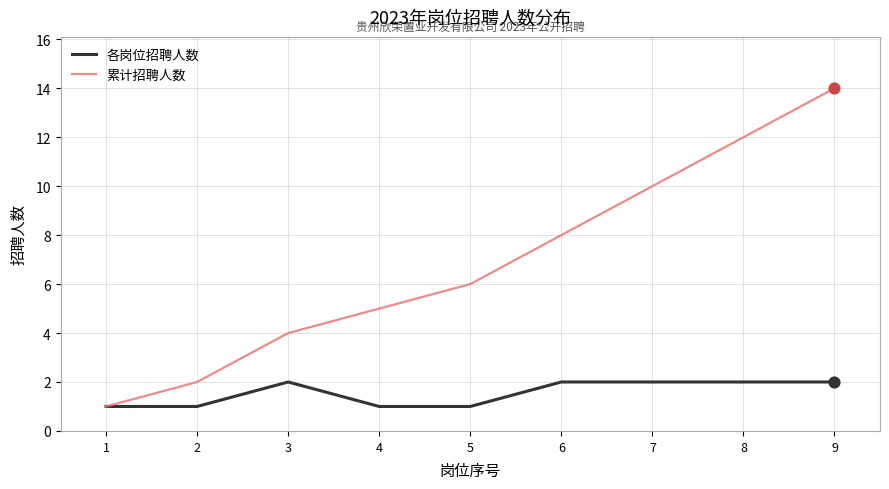

At which category is the sum across all series the highest?

9